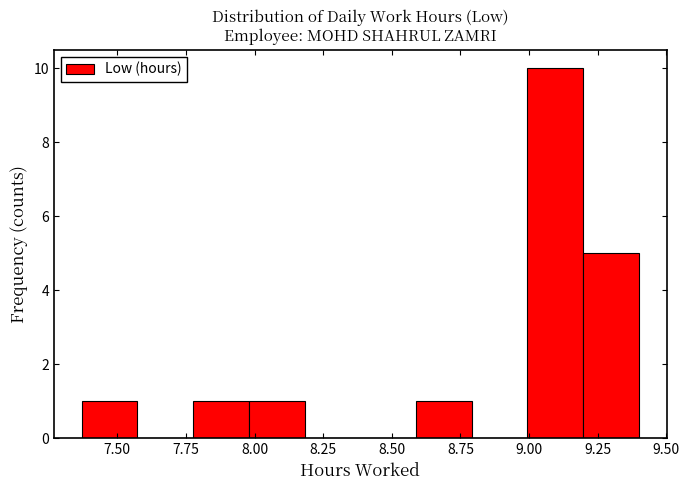

How tall is the bar that spans 9.00 to 9.20 on the x-axis? Neither the bar edges nor the heights are printed on the chart, so give them approximately, as read against the axes.

10